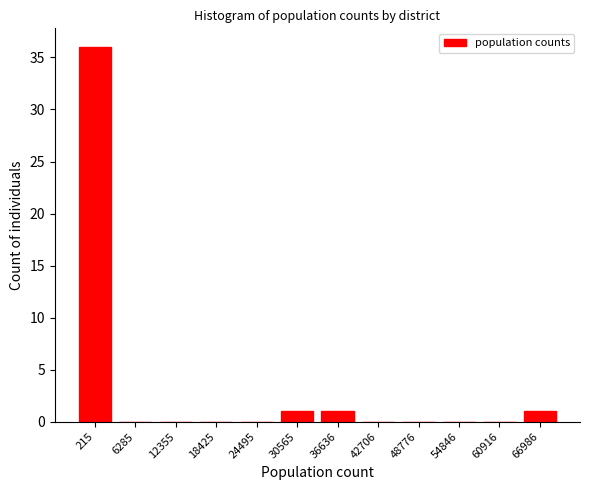

Reading right to left, extract all data points from this chart.

66986=1	60916=0	54846=0	48776=0	42706=0	36636=1	30565=1	24495=0	18425=0	12355=0	6285=0	215=36